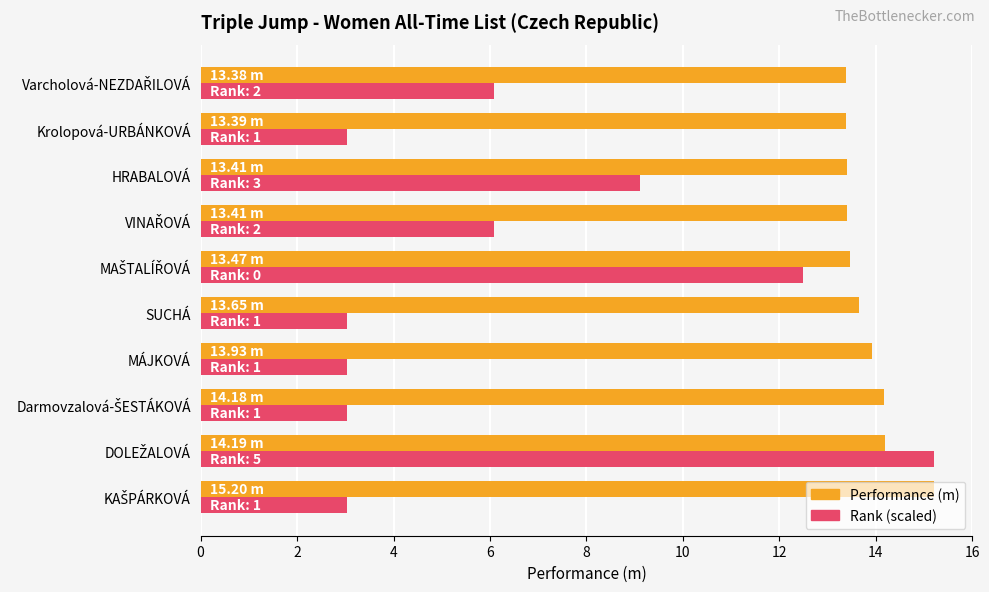

What is the total value across all series at HRABALOVÁ?

22.5